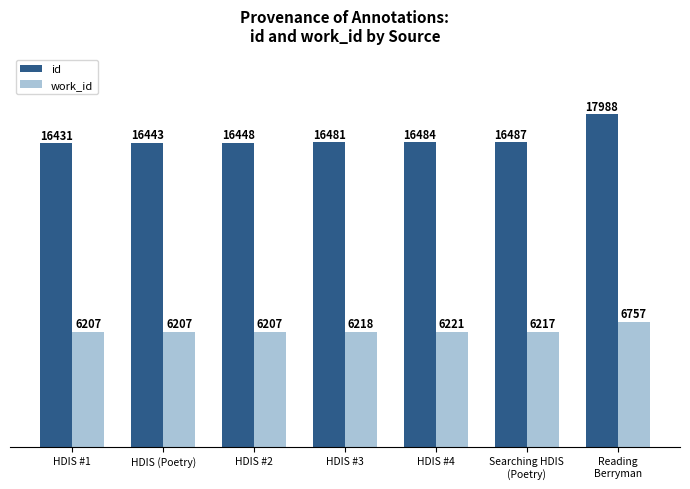

Which series changed the most between HDIS #2 and HDIS #4?

id